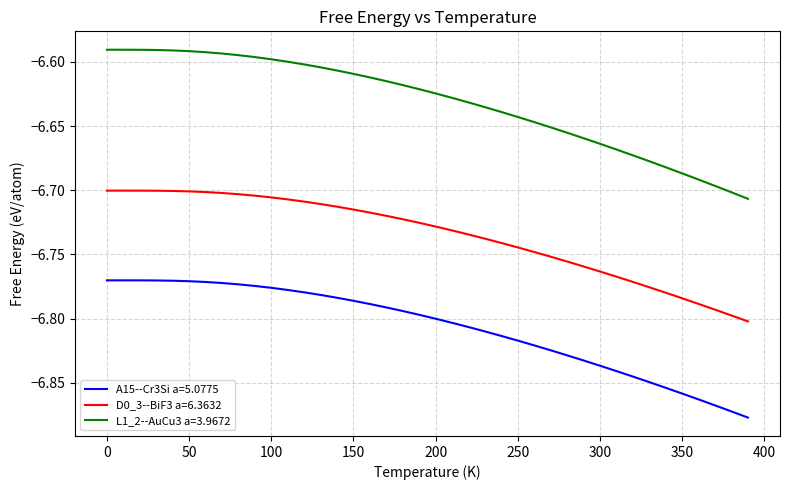

List the series in order of their peak value, highest first.

L1_2--AuCu3 a=3.9672, D0_3--BiF3 a=6.3632, A15--Cr3Si a=5.0775